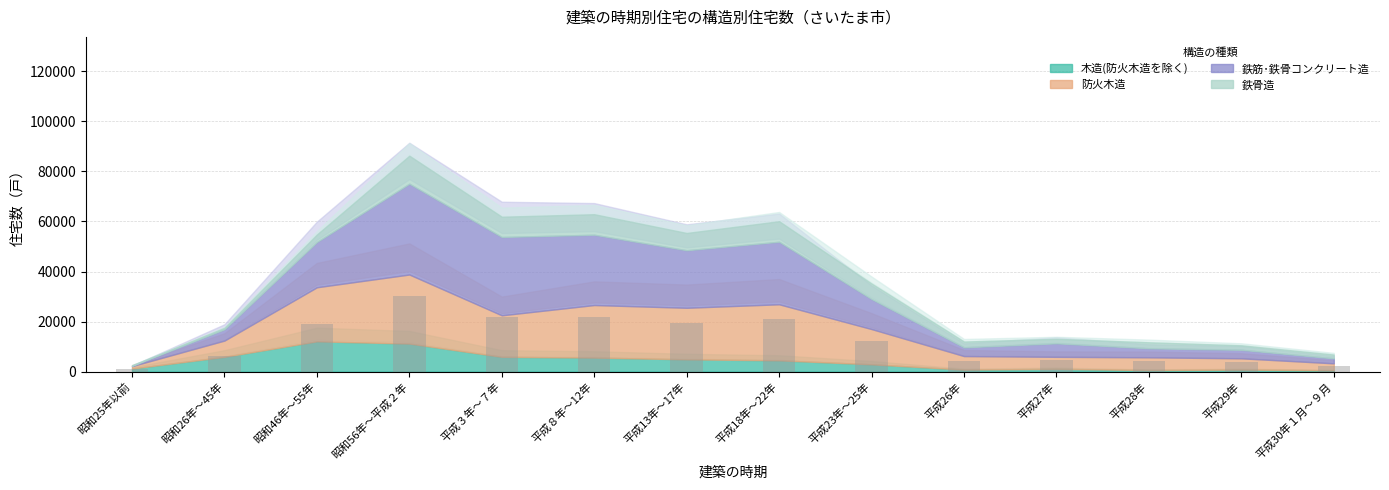

What is the label of the 11th bar from the right?

昭和56年～平成２年